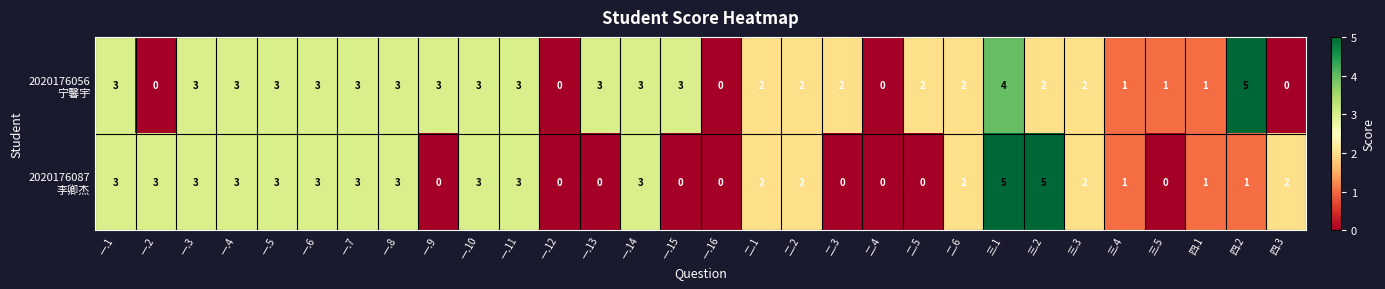

At which category is the sum across all series the highest?

三.1